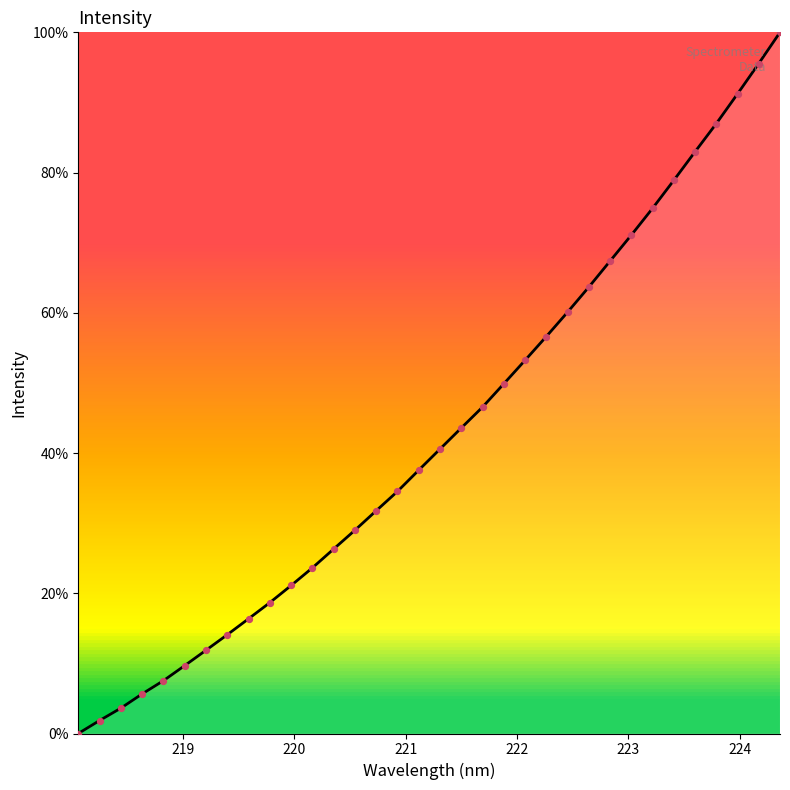

What is the greatest value displayed?

100.0